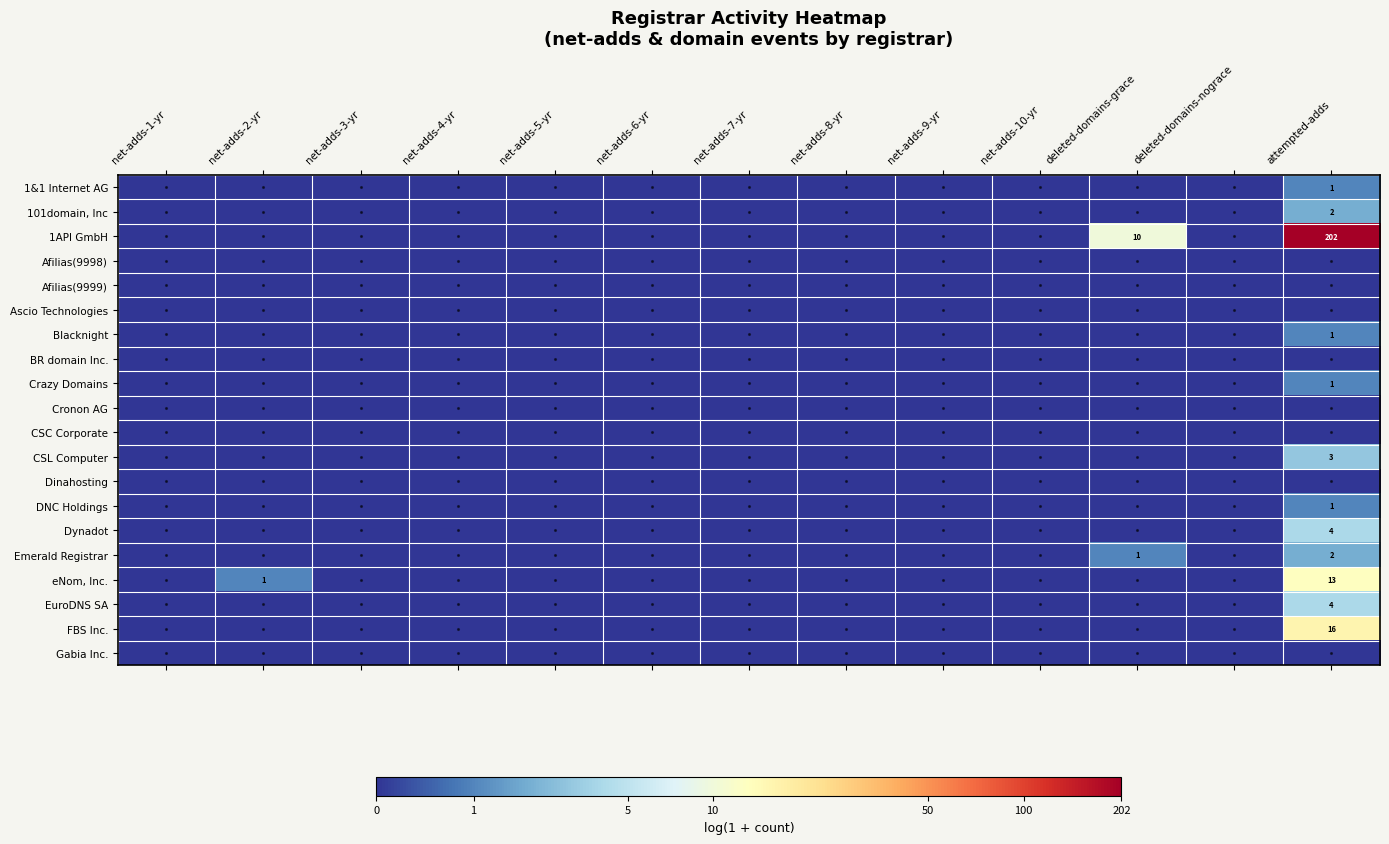

Rank the series at net-adds-4-yr from highest to lowest value.

1&1 Internet AG, 101domain, Inc, 1API GmbH, Afilias(9998), Afilias(9999), Ascio Technologies, Blacknight, BR domain Inc., Crazy Domains, Cronon AG, CSC Corporate, CSL Computer, Dinahosting, DNC Holdings, Dynadot, Emerald Registrar, eNom, Inc., EuroDNS SA, FBS Inc., Gabia Inc.